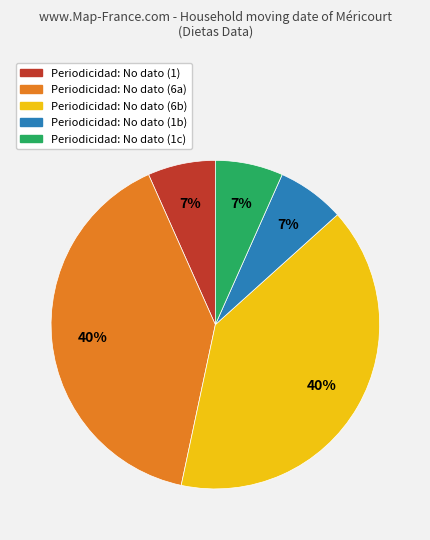

Is there any slice that represents more than half of the pie?

No